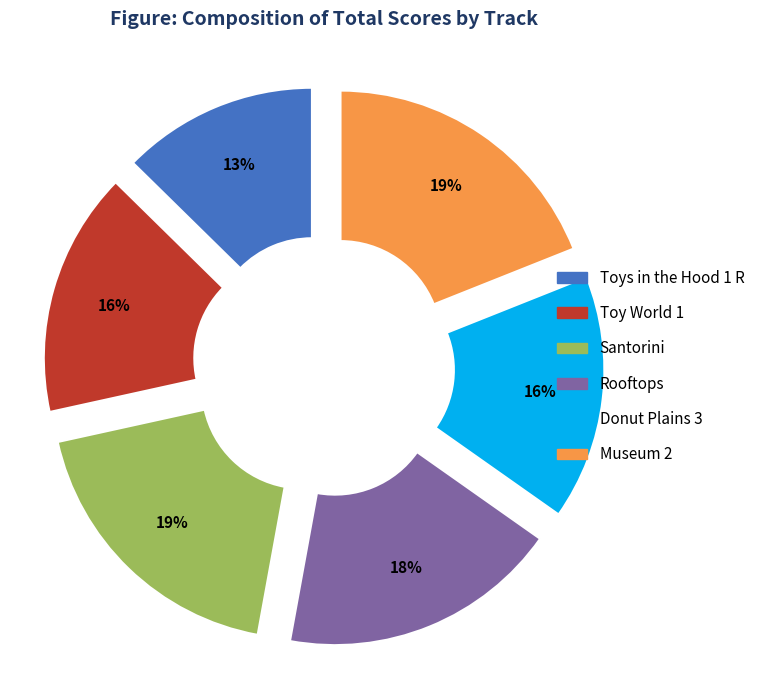

Does any single category account for the majority?

No